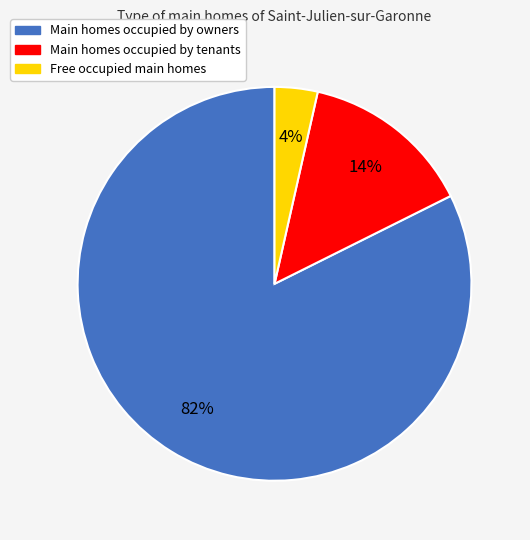

Is there any slice that represents more than half of the pie?

Yes